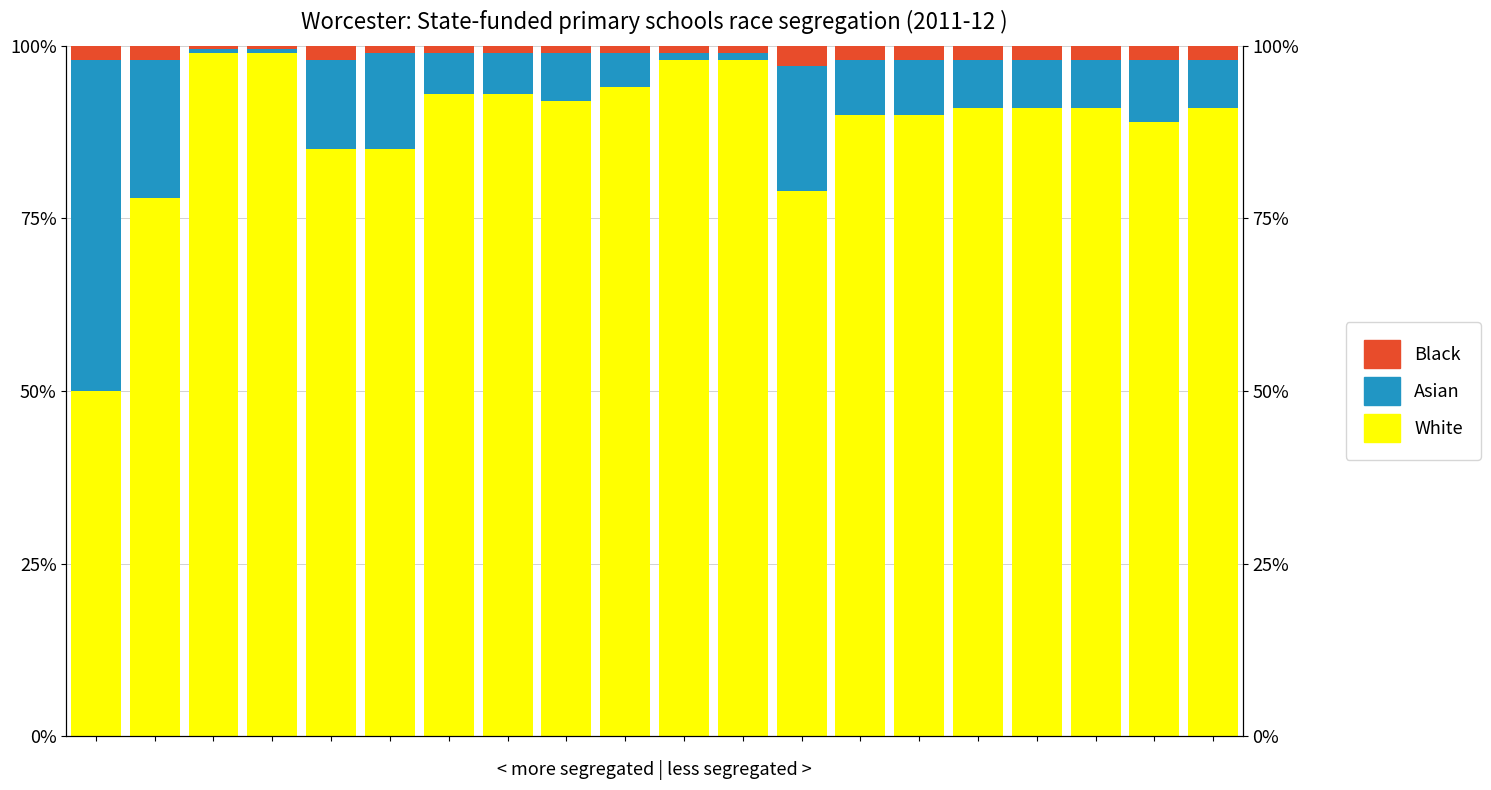

At which category does the chart reach its peak across all series?

2